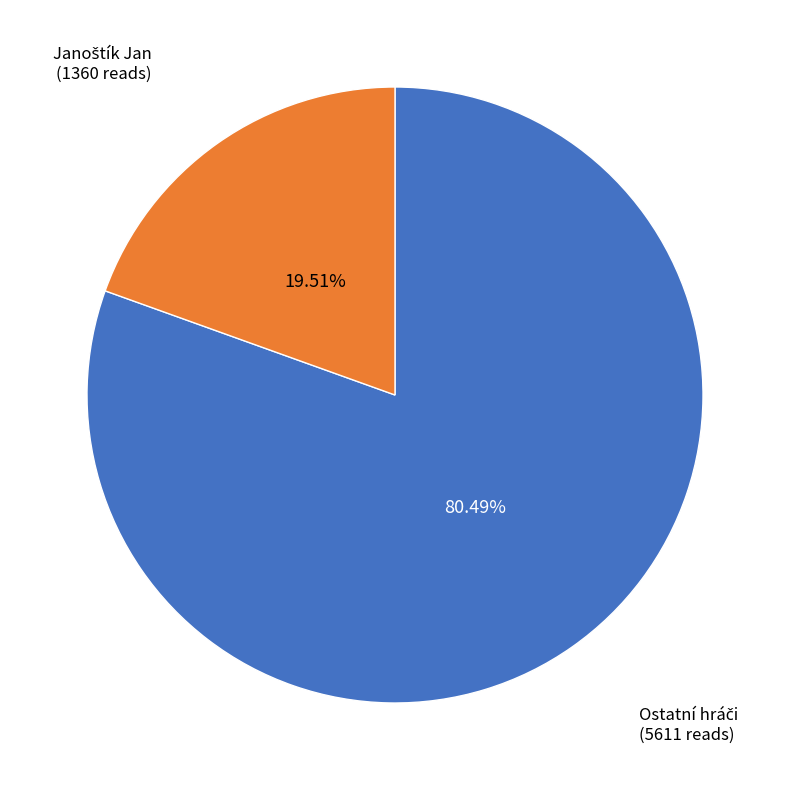

Does any single category account for the majority?

Yes